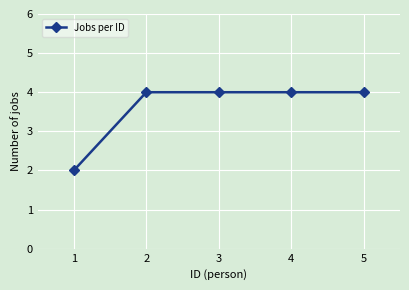

What is the value of the 3rd point from the left?

4